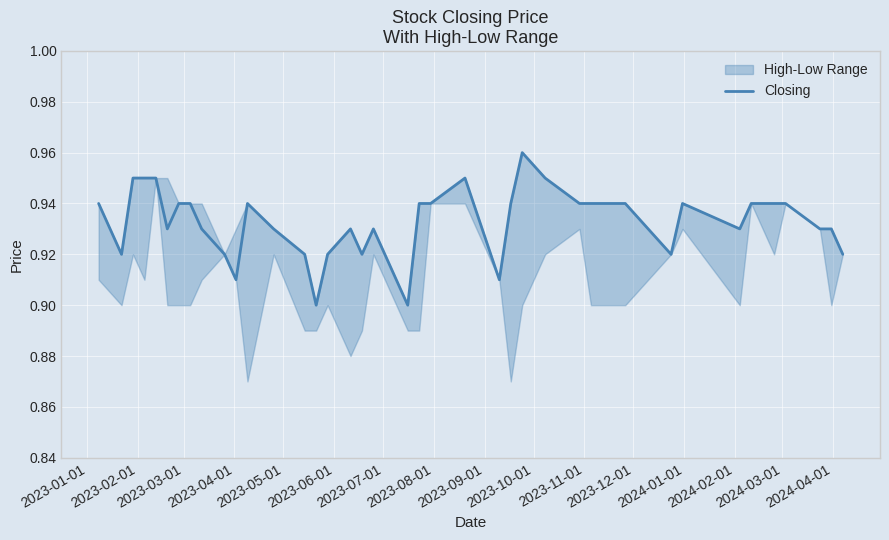

What is the value of the 14th point from the left?

0.9